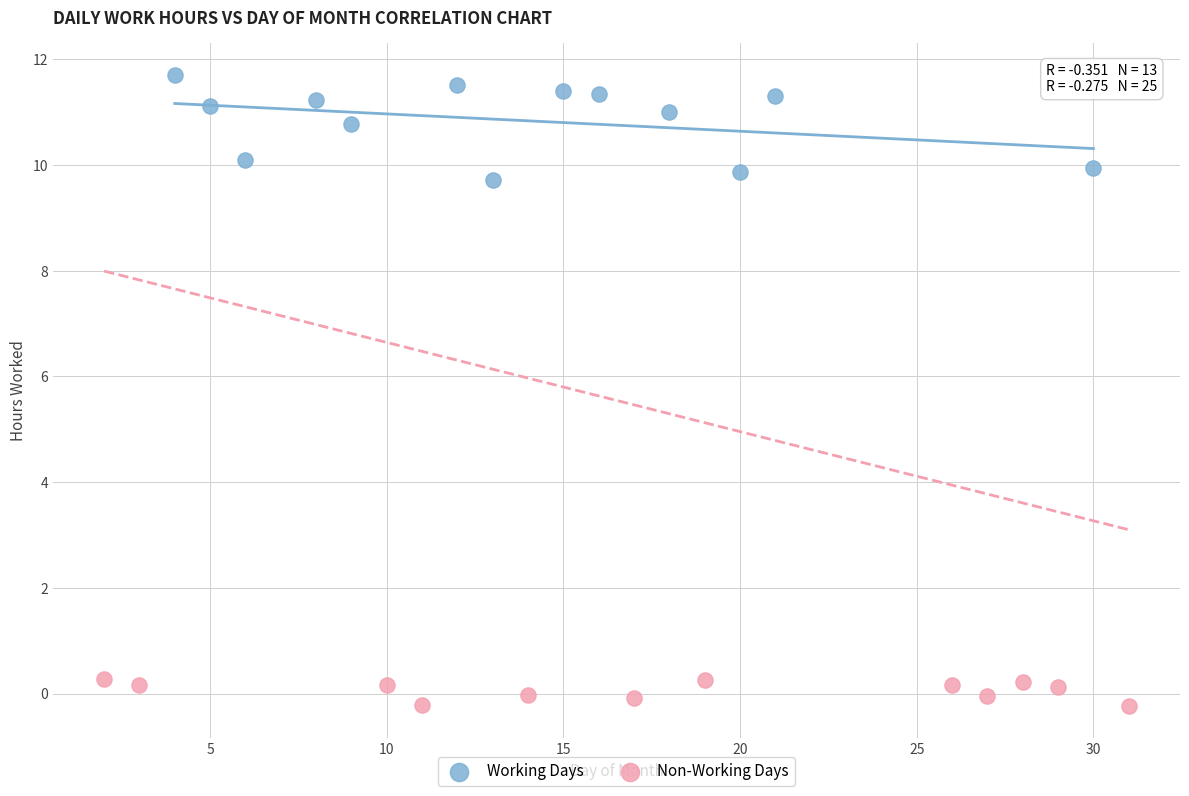

Which series reaches the maximum Y coordinate?

Working Days